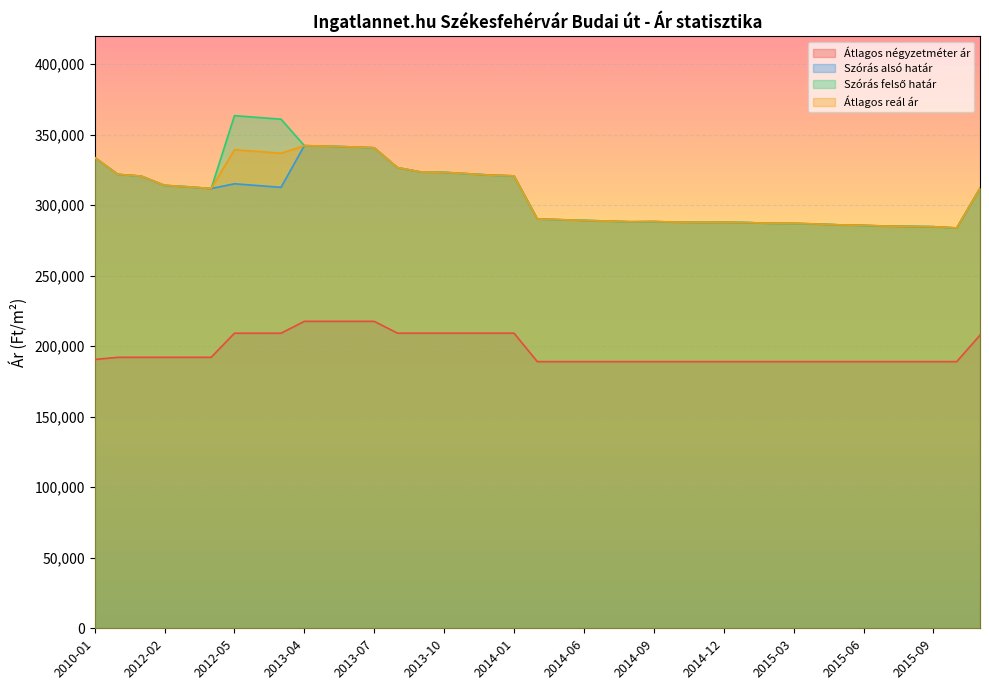

What is the label of the 25th point from the left?

2014-09